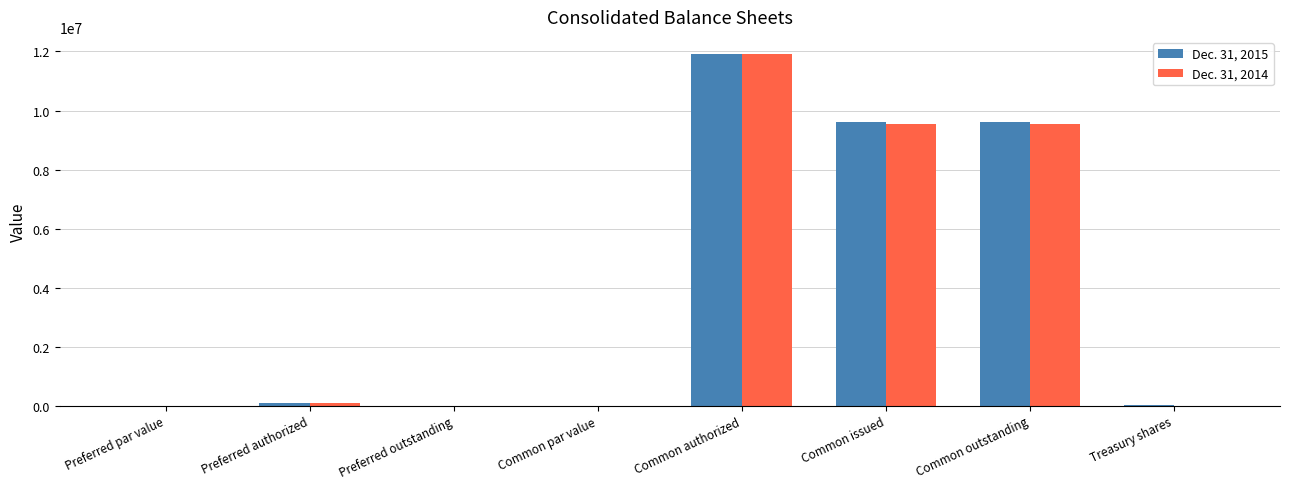

Which series changed the most between Common authorized and Common issued?

Dec. 31, 2014